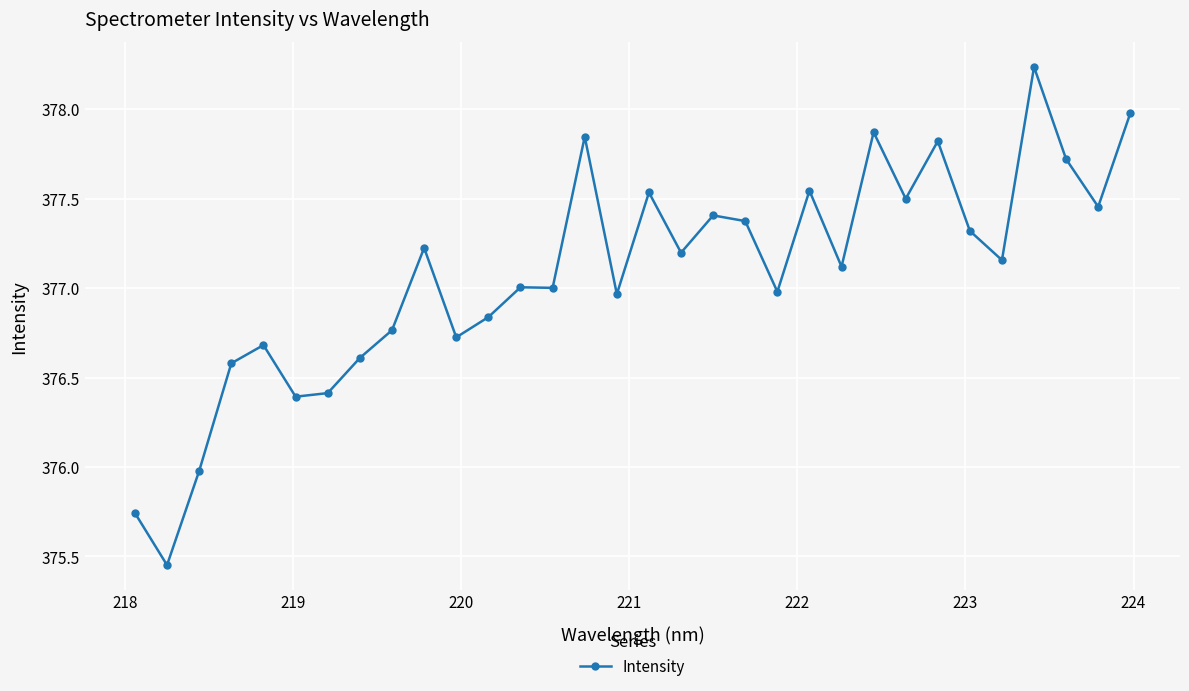

What is the value of the 20th point from the left?

377.4